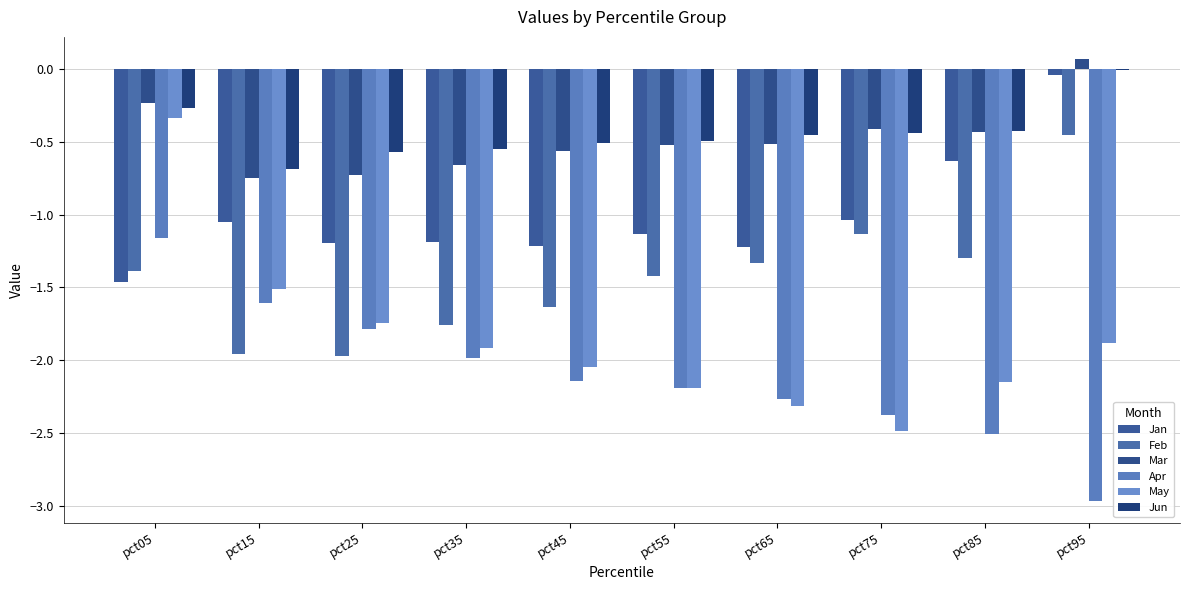

What is the maximum value for May?

-0.3